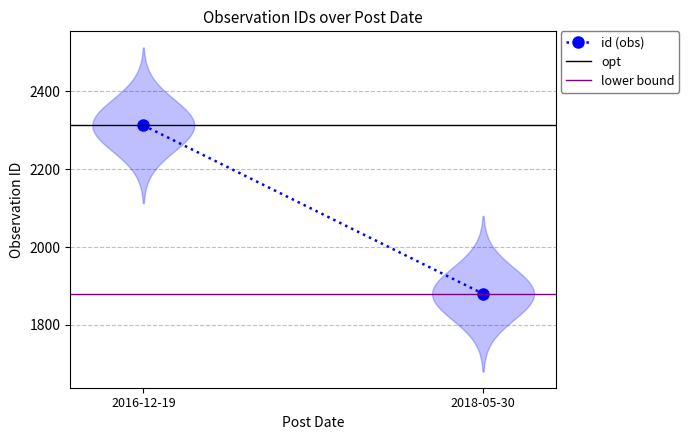

At how many categories does at least one series exceed 2236?

2